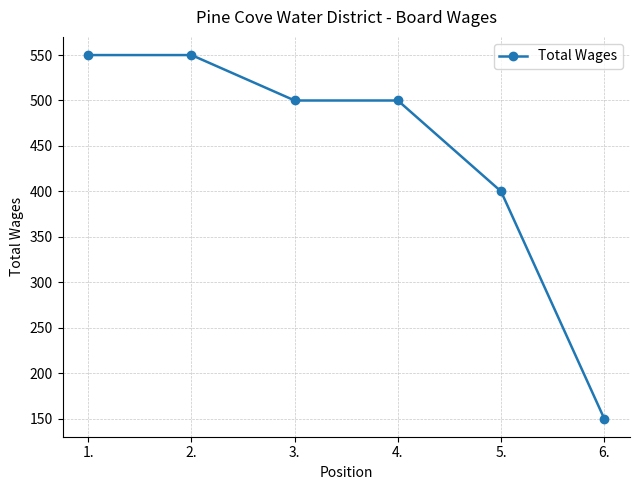

Is it true that the value at 5. is 400?

True